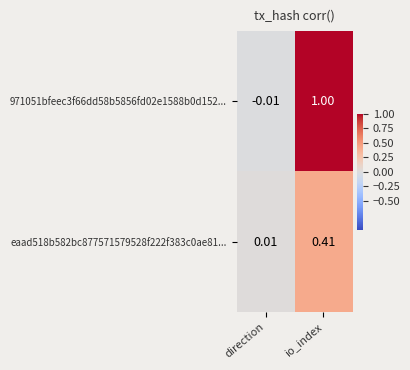

List the labels in order of 971051bfeec3f66dd58b5856fd02e1588b0d152... value, smallest first.

direction, io_index